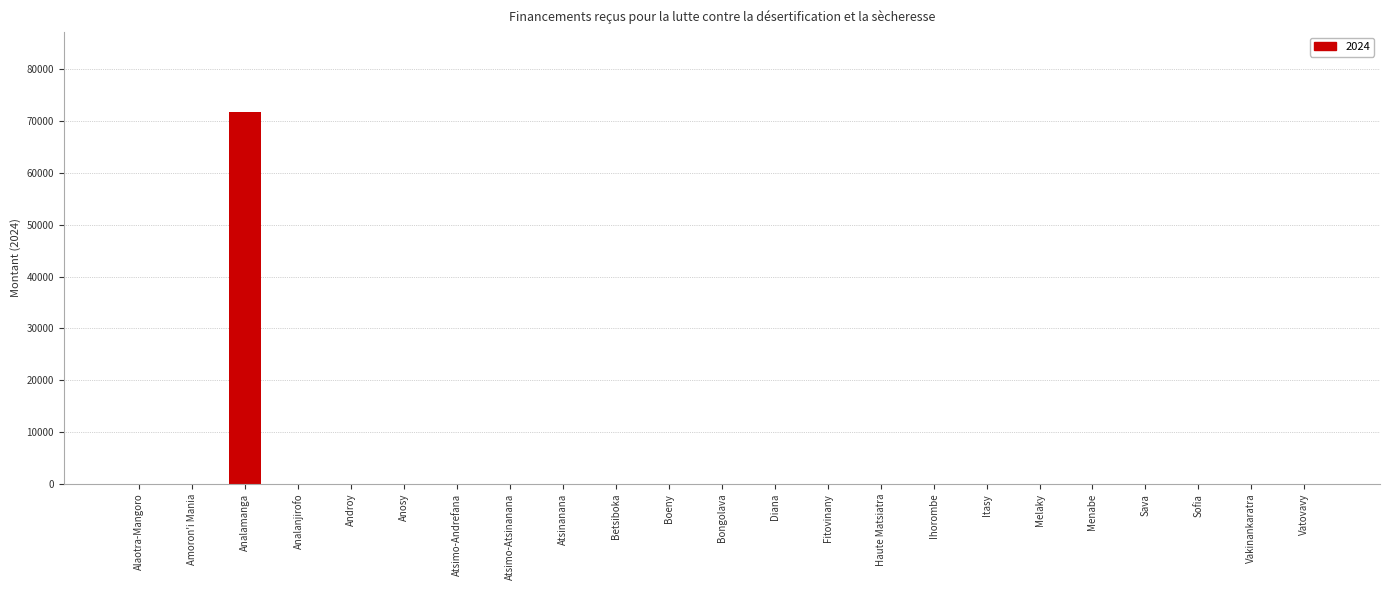

Which category has the highest value across all series?

Analamanga